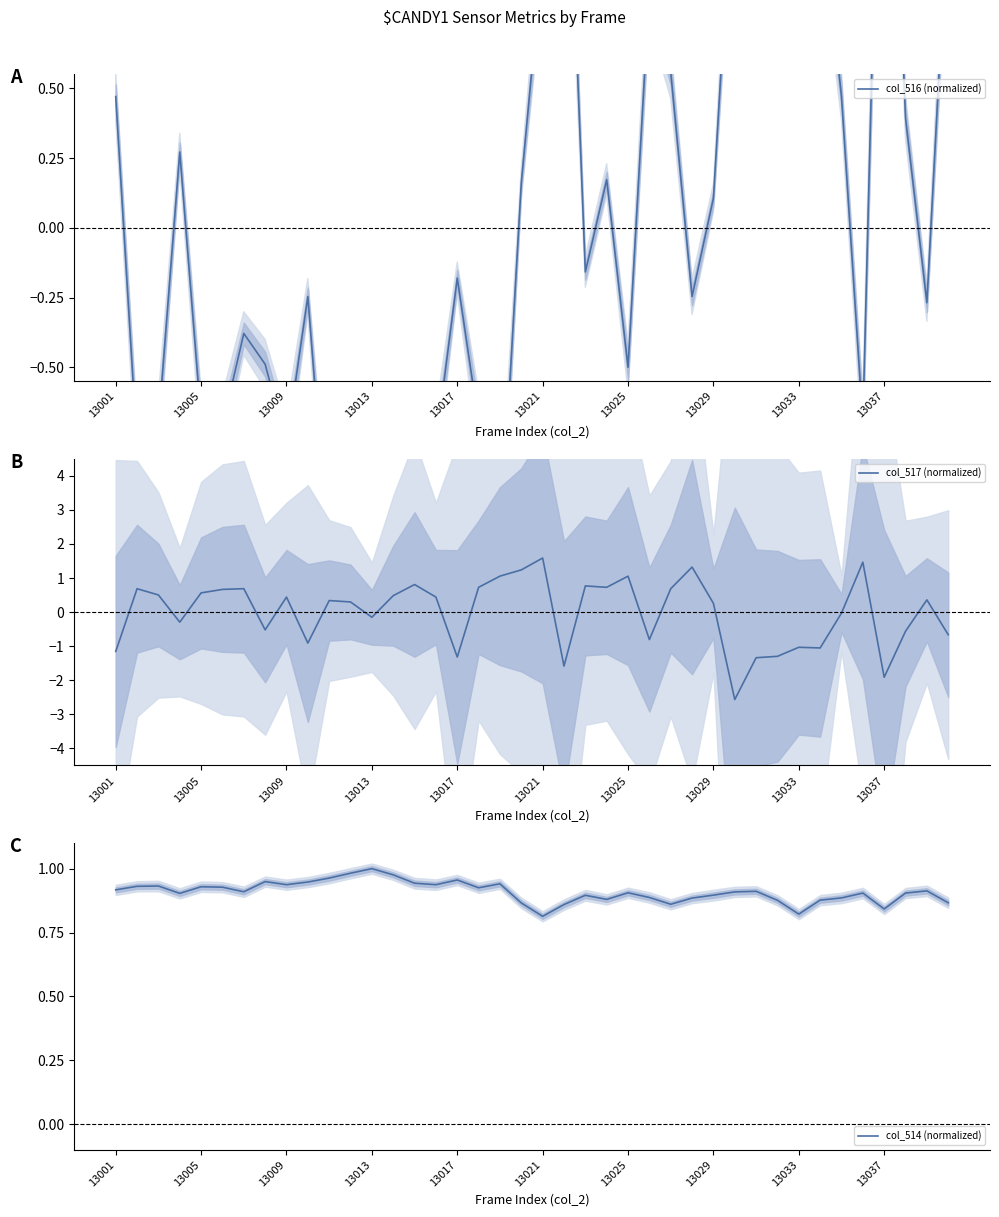

How many lines are shown in the chart?

3